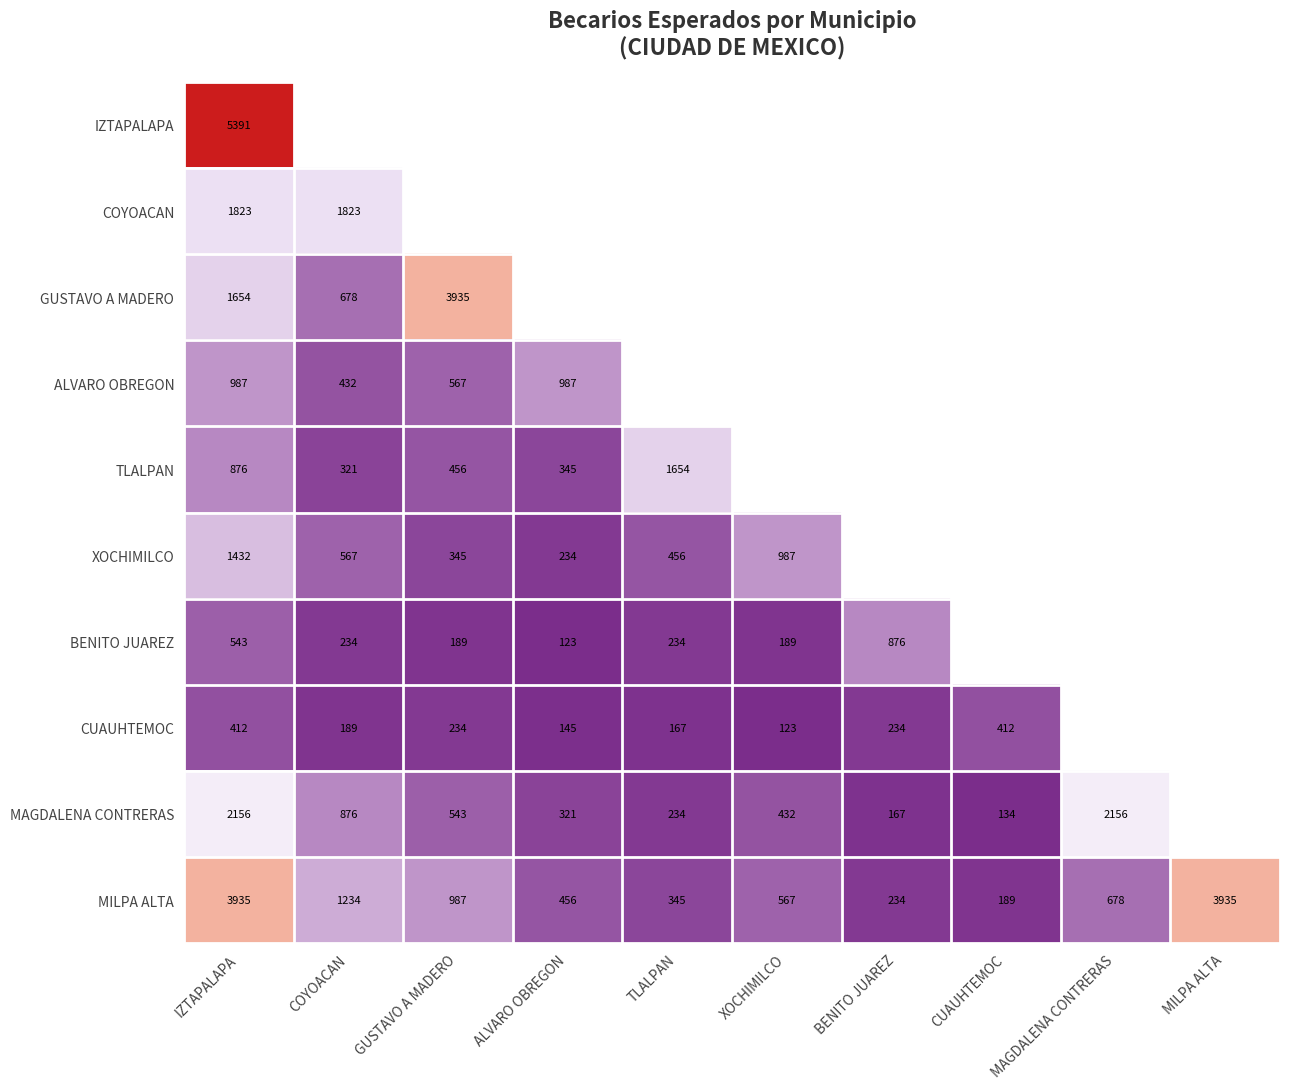

What is the approximate value of MILPA ALTA at IZTAPALAPA, to the nearest 50?

3950